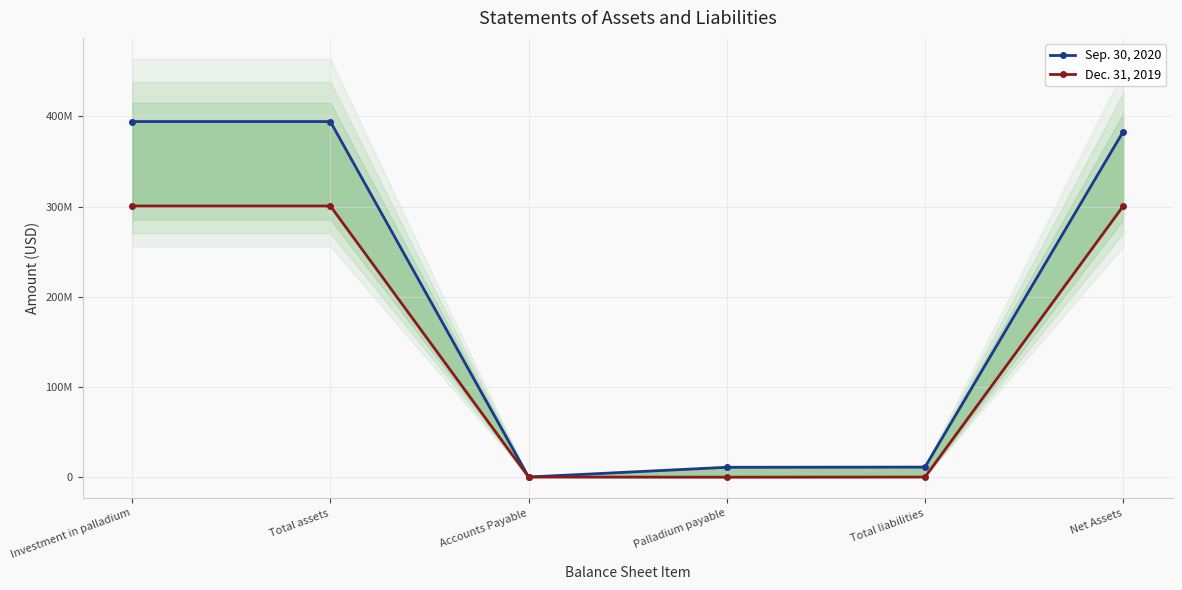

Rank the series by their average value, from lowest to highest.

Dec. 31, 2019, Sep. 30, 2020